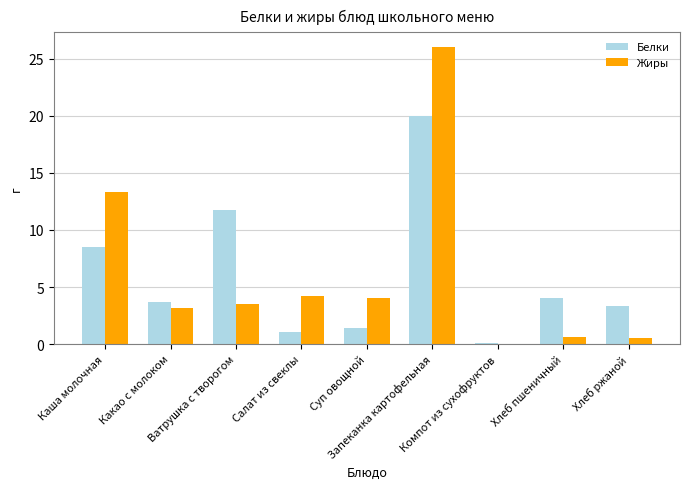

Does the chart contain stacked bars?

No